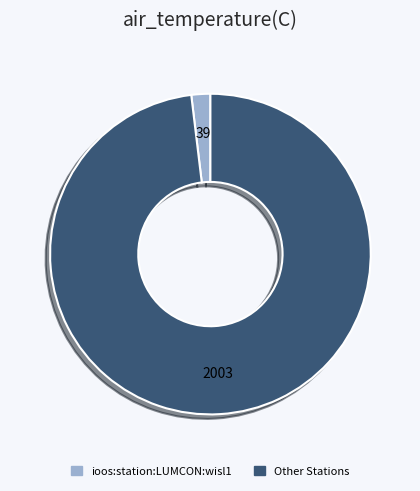

Rank the categories by value from lowest to highest.

ioos:station:LUMCON:wisl1, Other Stations